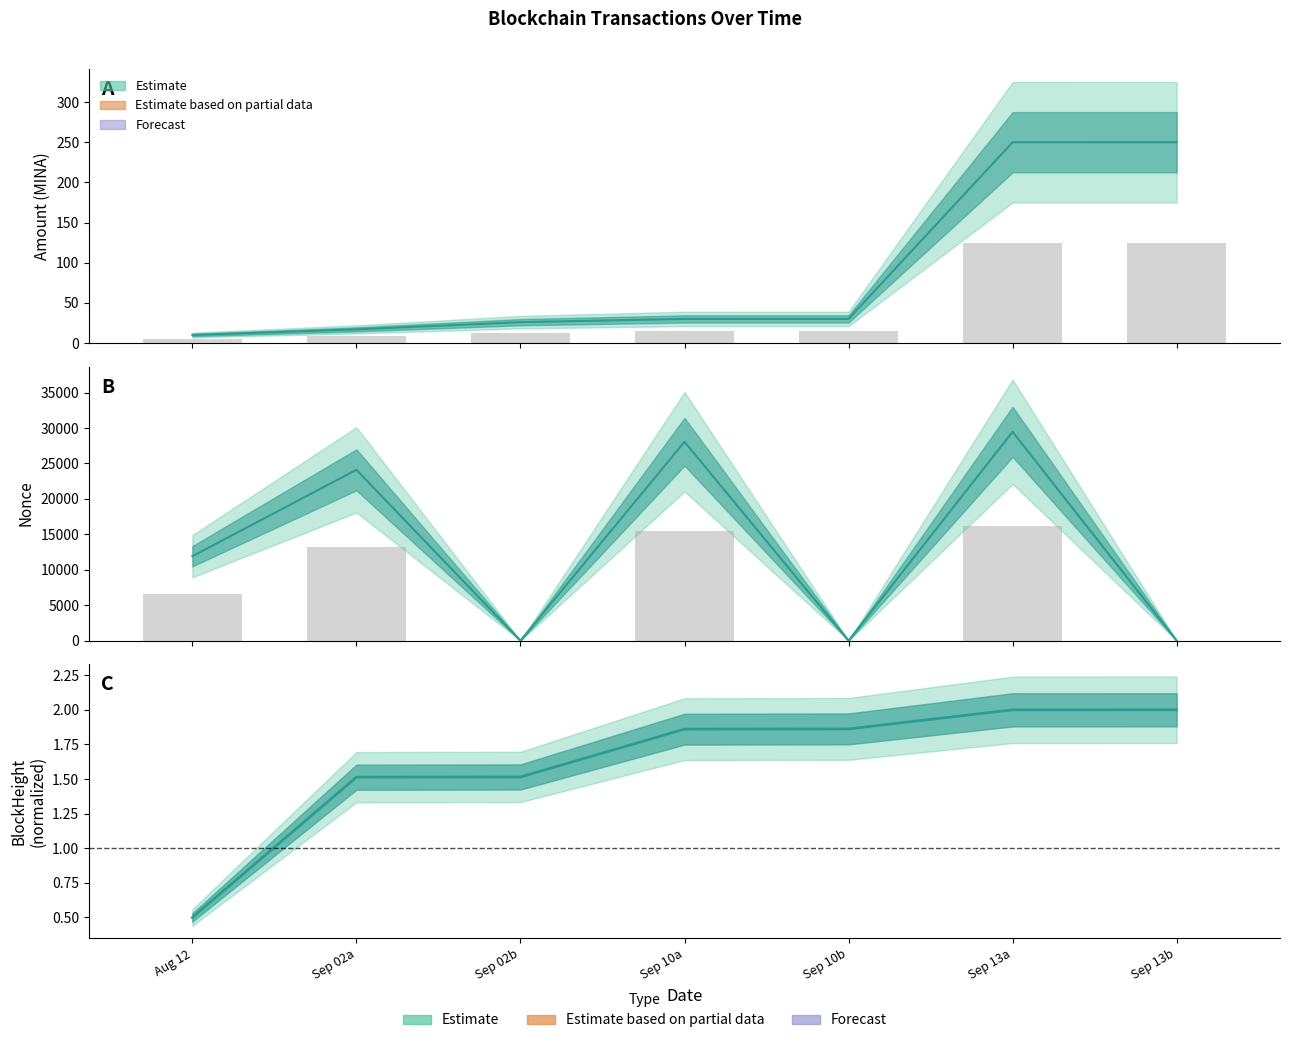

What is the label of the 4th bar from the left?

Sep 10a